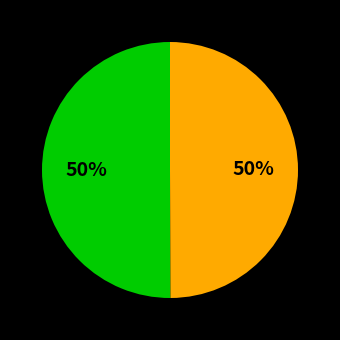

To the nearest percent, what is the average slice percentage?

50%